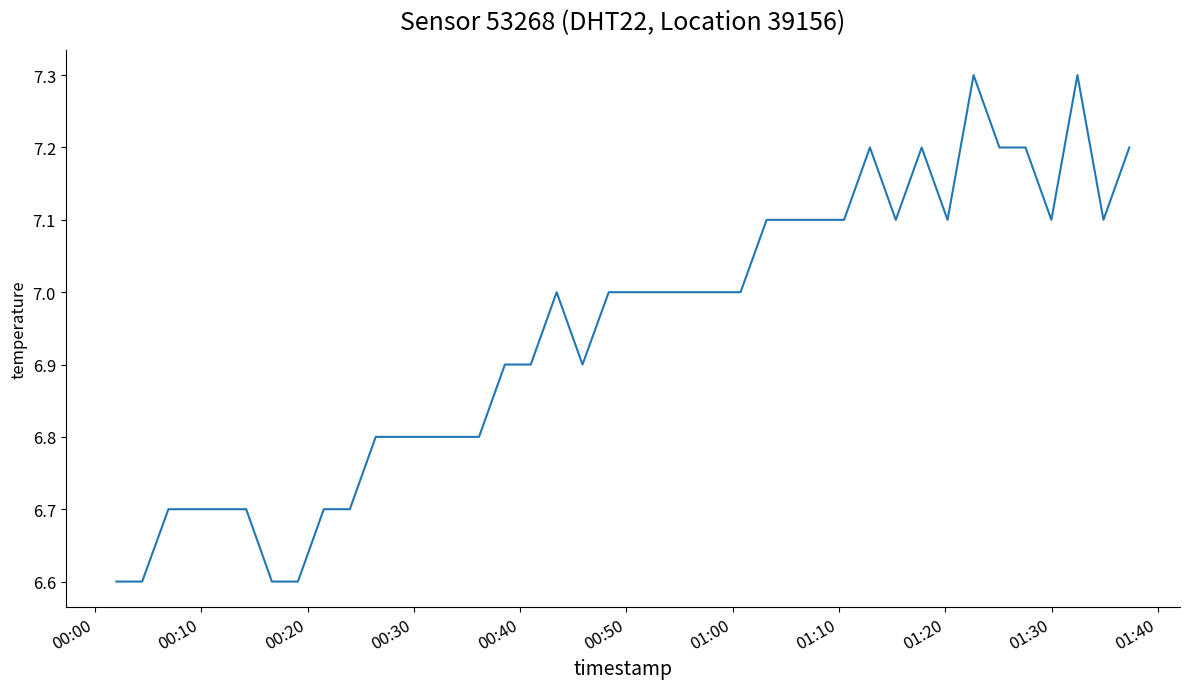

What is the smallest value displayed?

6.6